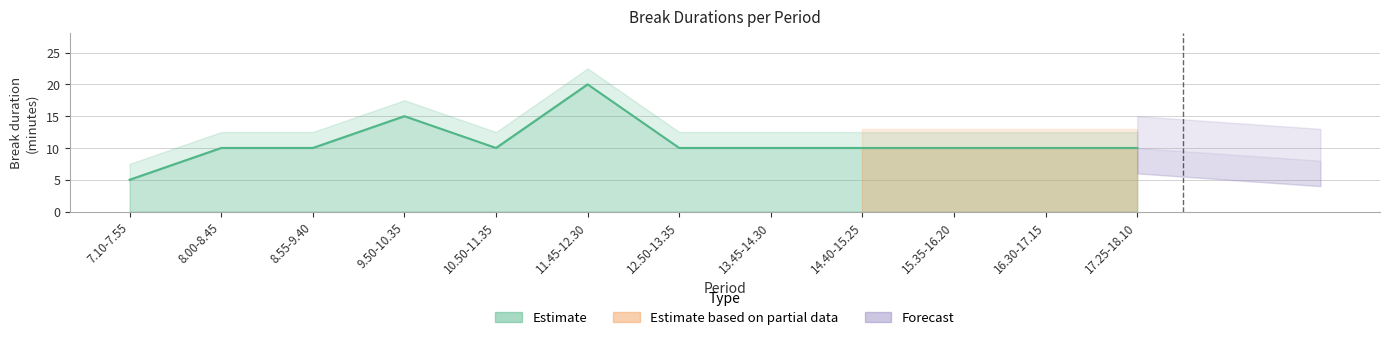

How many data points are less than 10?

1